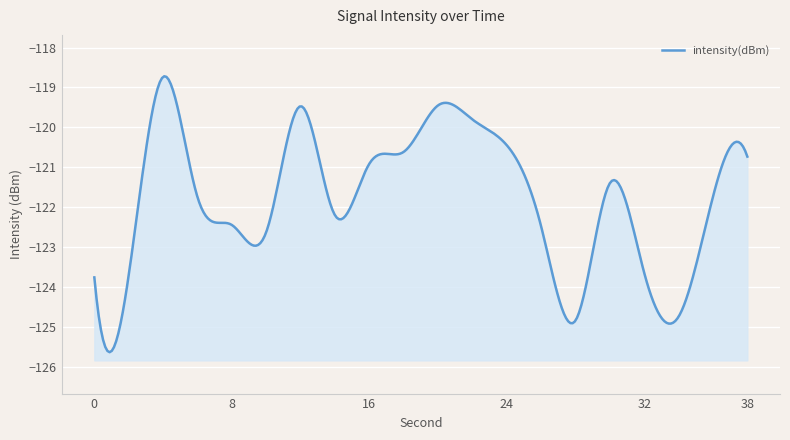

Where is the first local maximum?

4